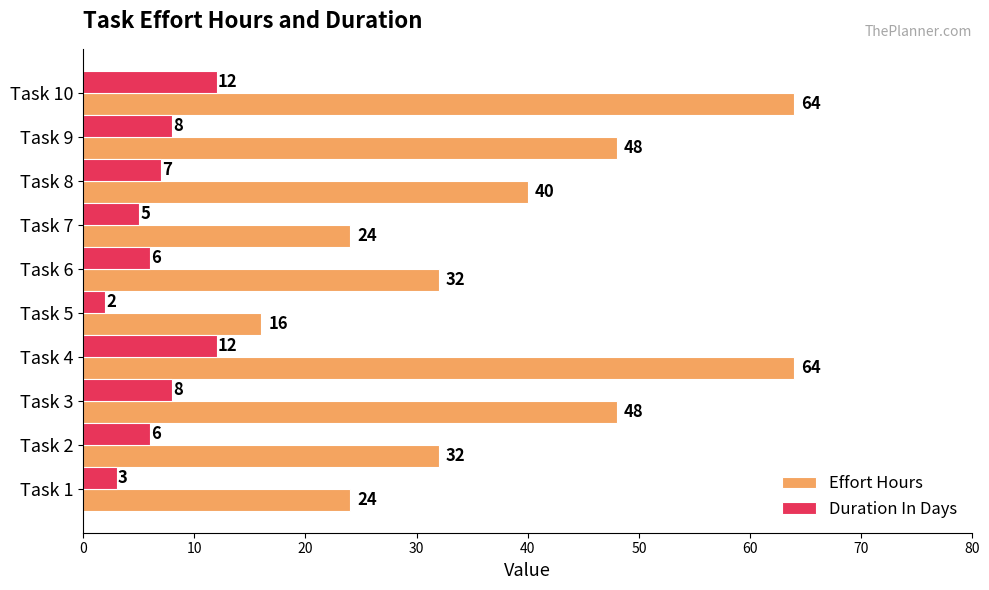

At how many categories does at least one series exceed 36?

5